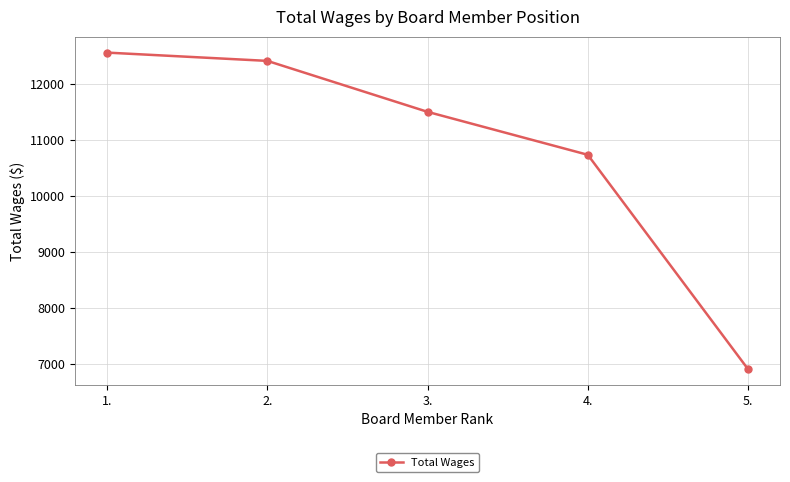

List the labels in order of value, smallest first.

5., 4., 3., 2., 1.